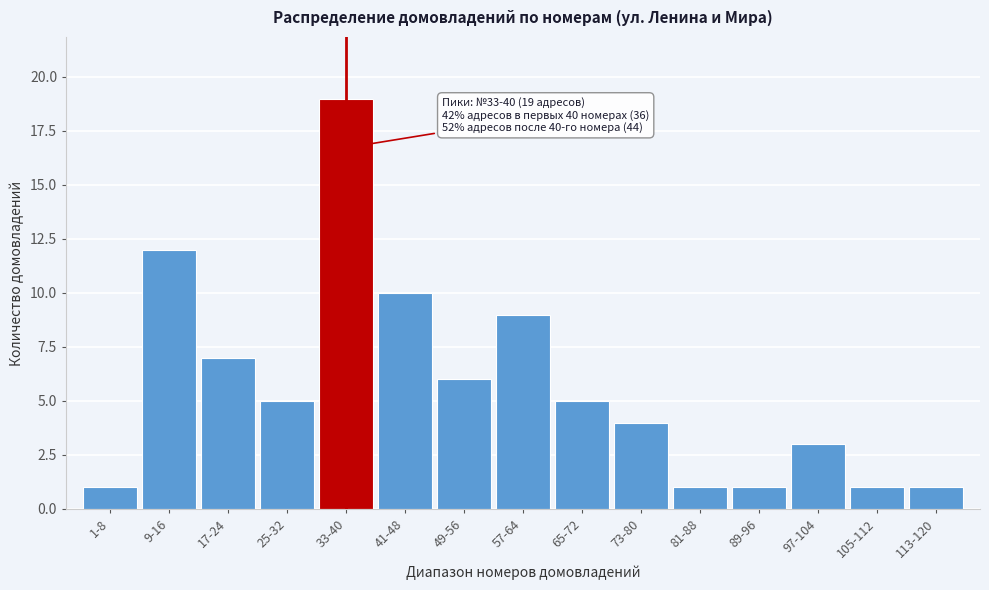

Reading left to right, what are all the values shown in this chart?

1	12	7	5	19	10	6	9	5	4	1	1	3	1	1